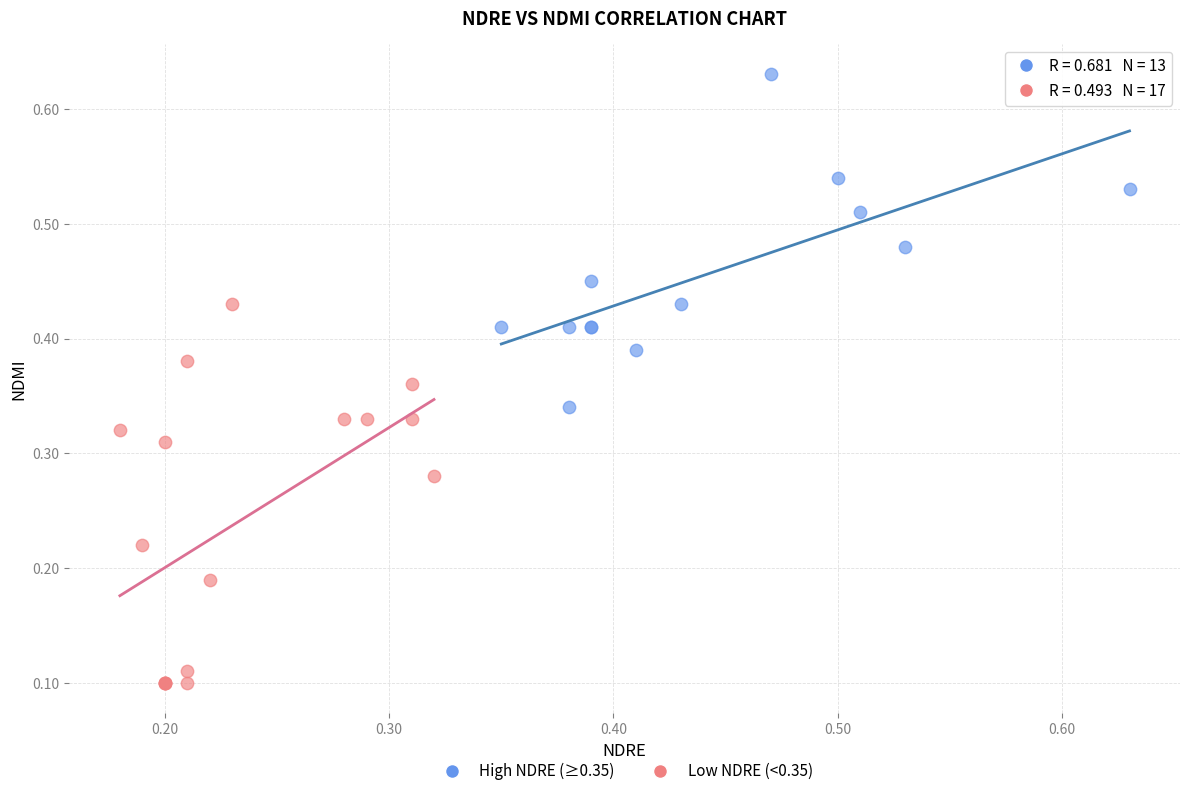

Which series has the widest spread of Y values?

Low NDRE (<0.35)